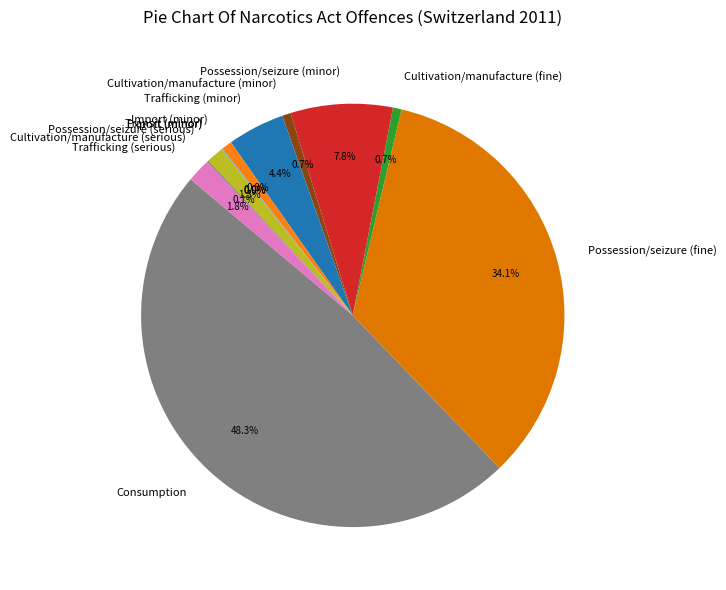

What is the largest slice in the pie chart?

Consumption